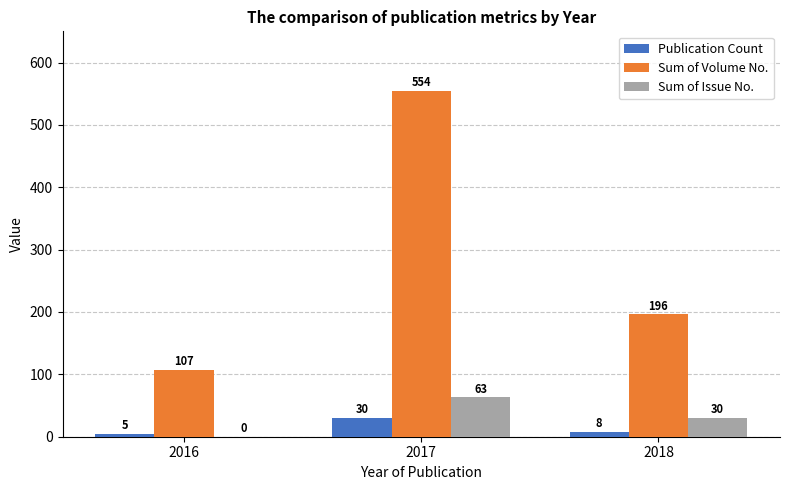

How many categories are shown in the chart?

3